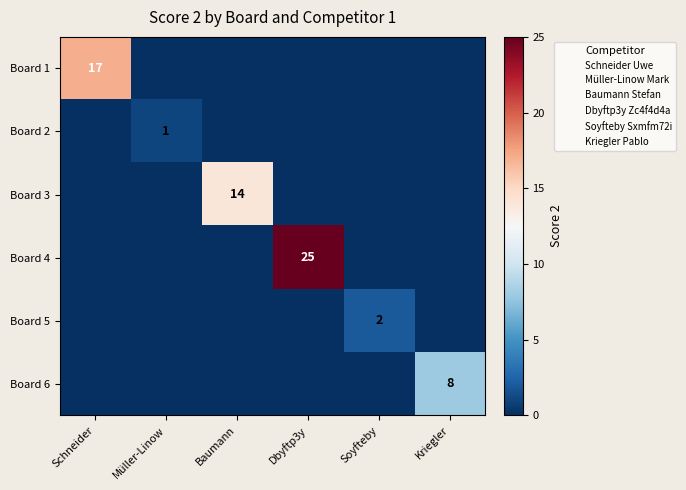

The Board 1 series shows 17 at Schneider. True or false?

True